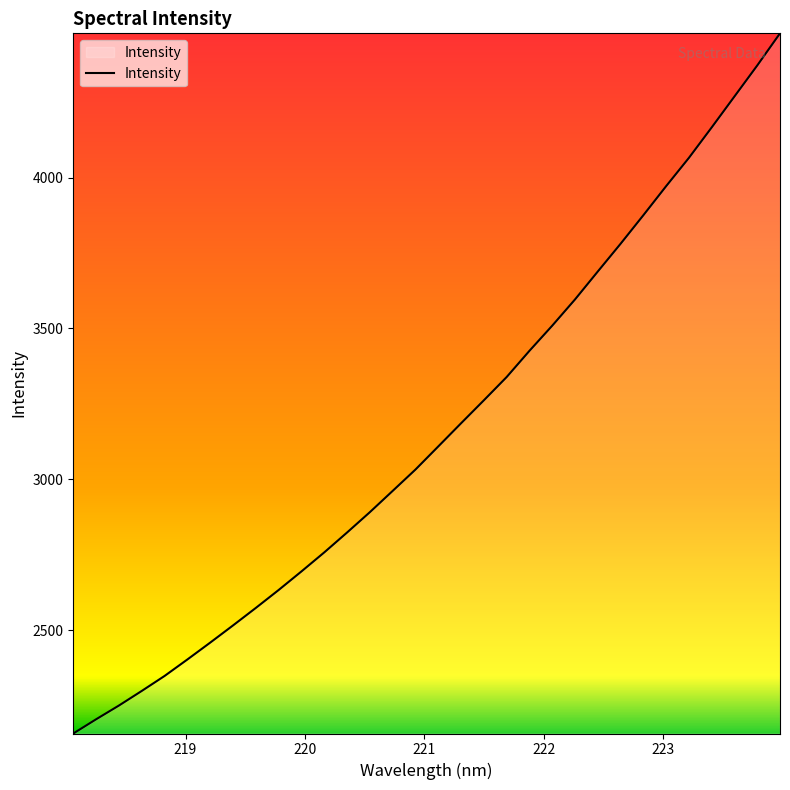

What is the smallest value displayed?

2158.3